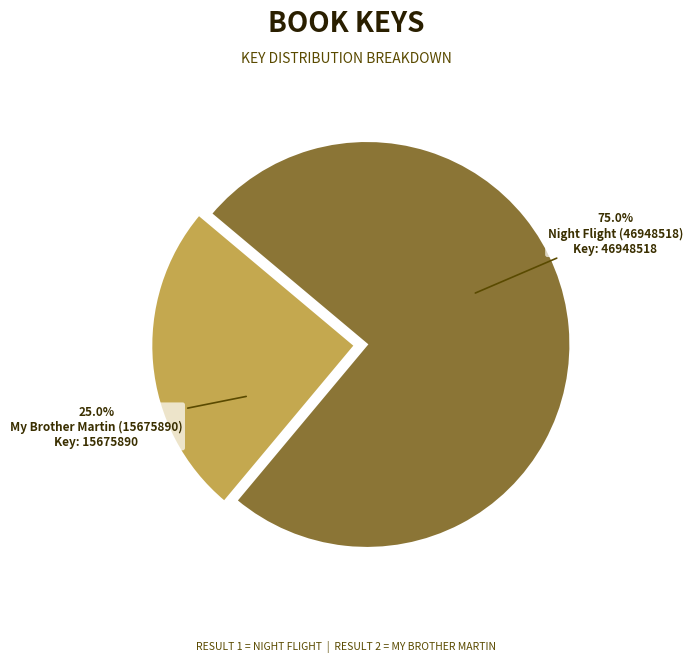

Is there any slice that represents more than half of the pie?

Yes